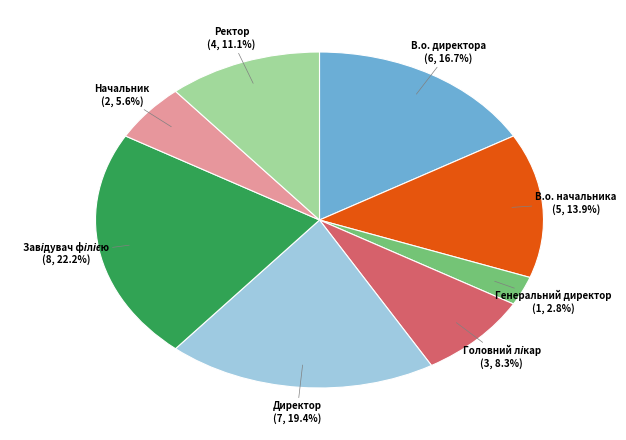

Is В.о. директора the majority of the pie?

No